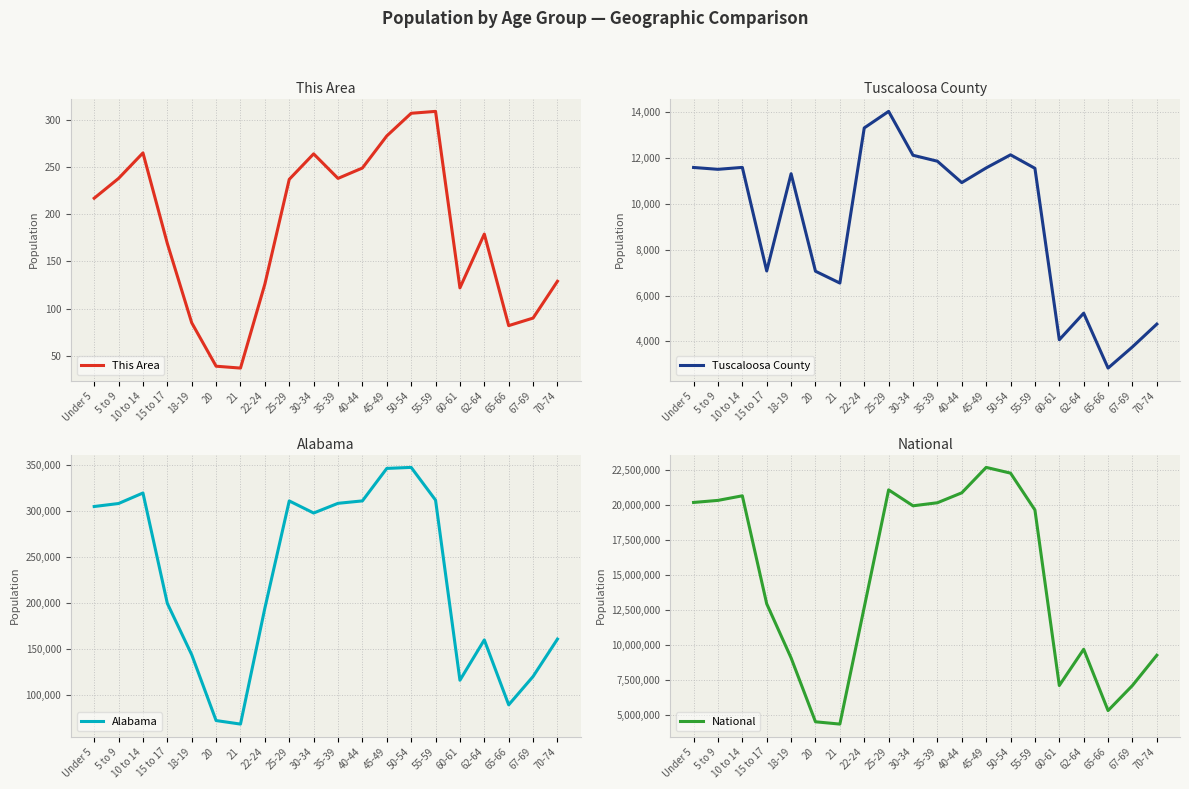

What is the maximum value for National?

22708591